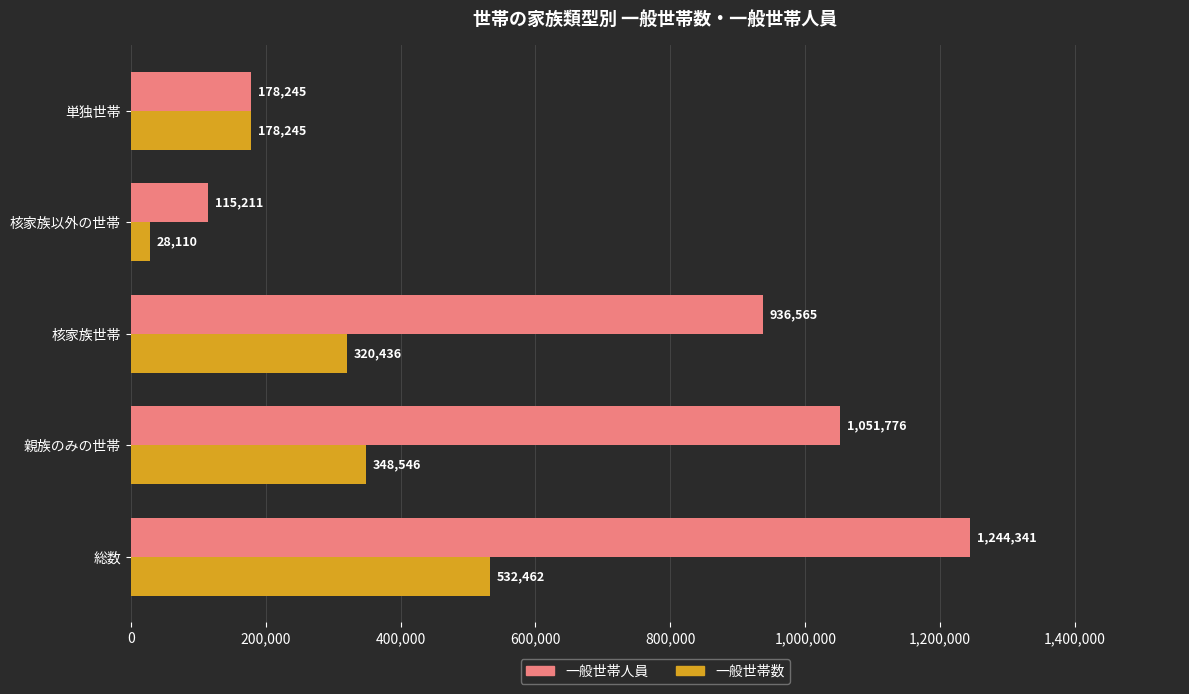

What is the maximum value for 一般世帯人員?

1244341